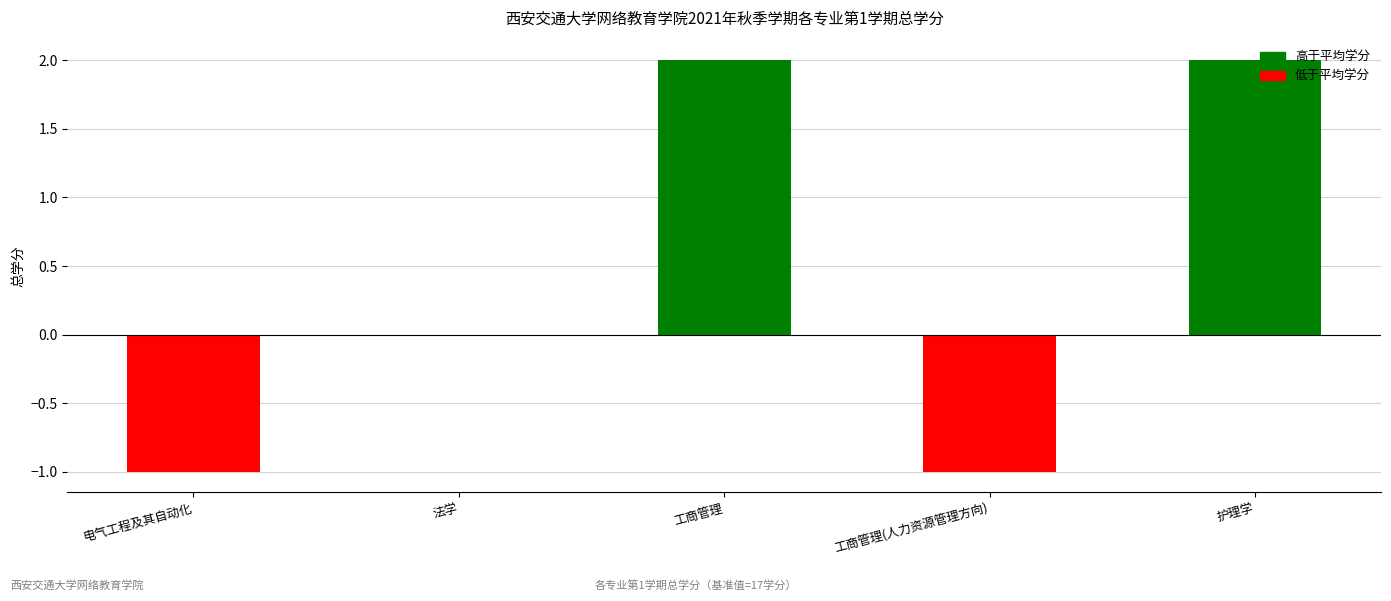

What is the change in value from 法学 to 工商管理?

+2